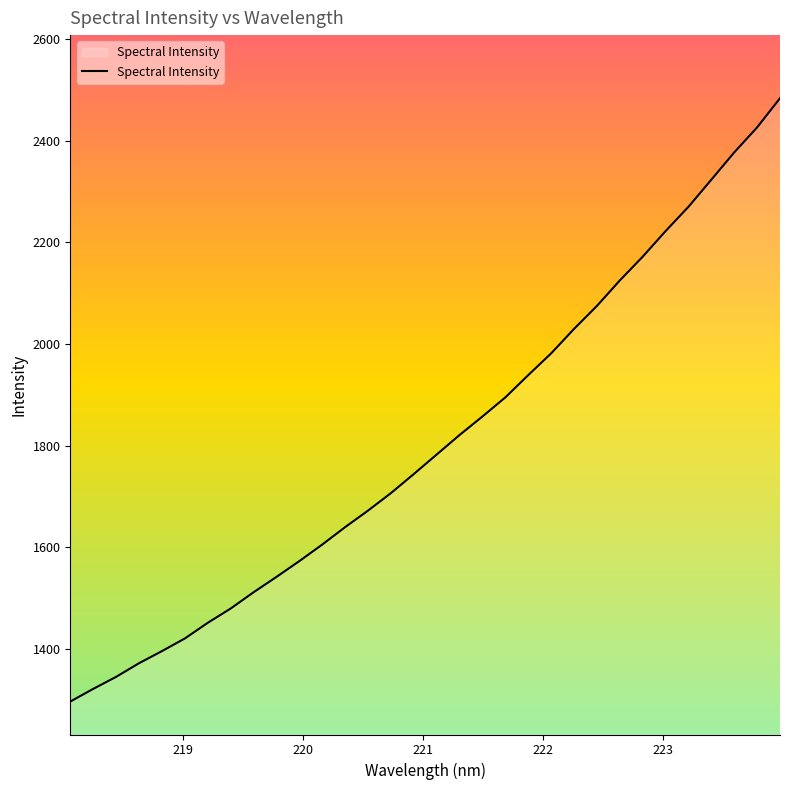

What is the smallest value displayed?

1296.5